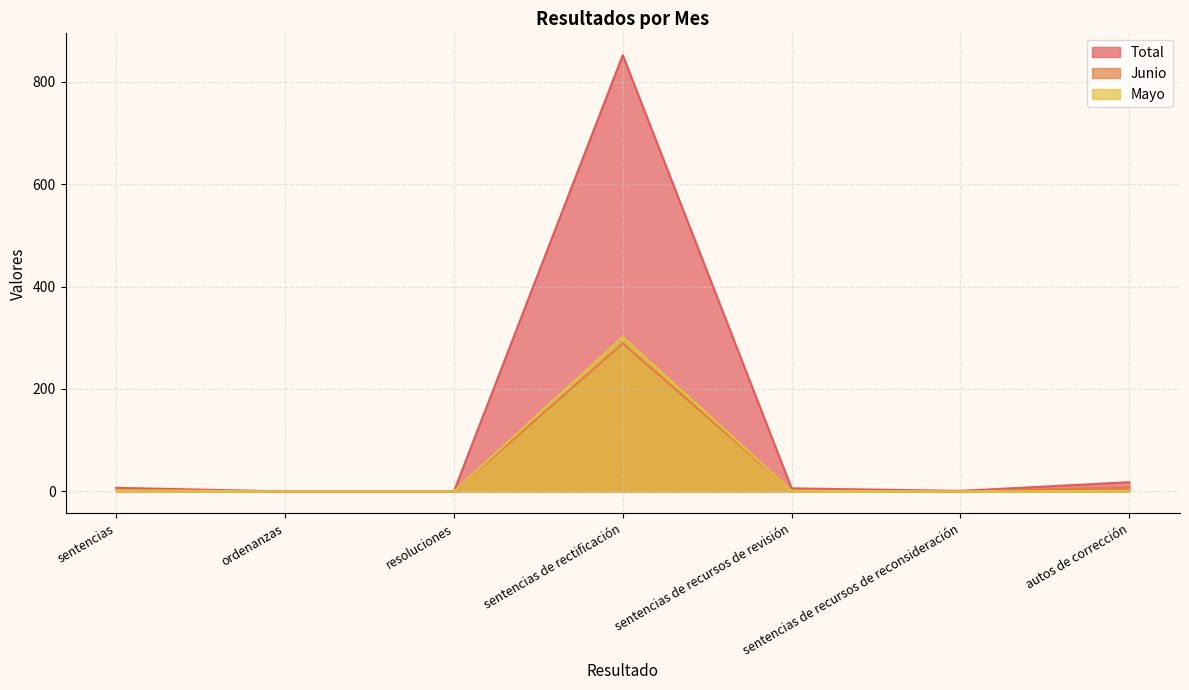

Rank the categories by Total value from highest to lowest.

sentencias de rectificación, autos de corrección, sentencias, sentencias de recursos de revisión, sentencias de recursos de reconsideración, ordenanzas, resoluciones